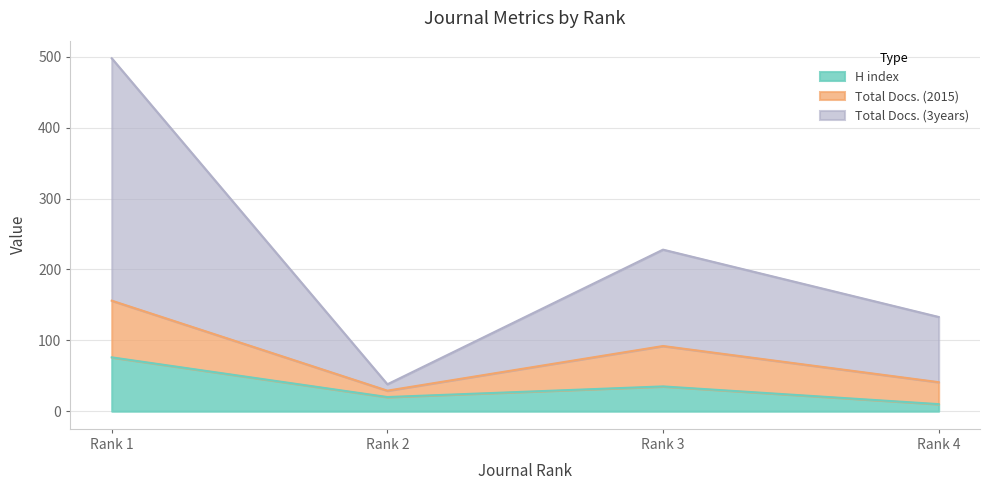

Which has a higher value, Rank 4 or Rank 2?

Rank 2